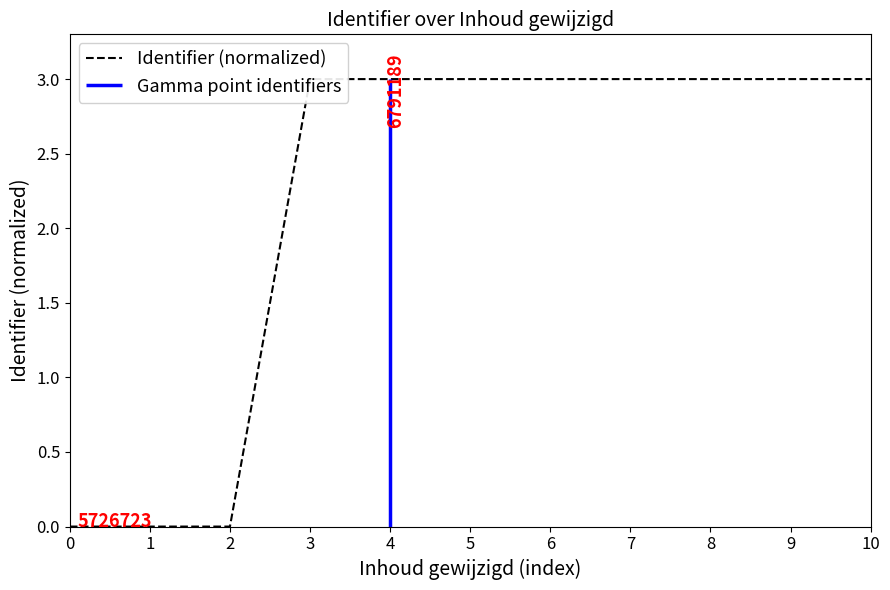

Rank the categories by value from highest to lowest.

10, 9, 8, 7, 6, 5, 4, 3, 2, 1, 0